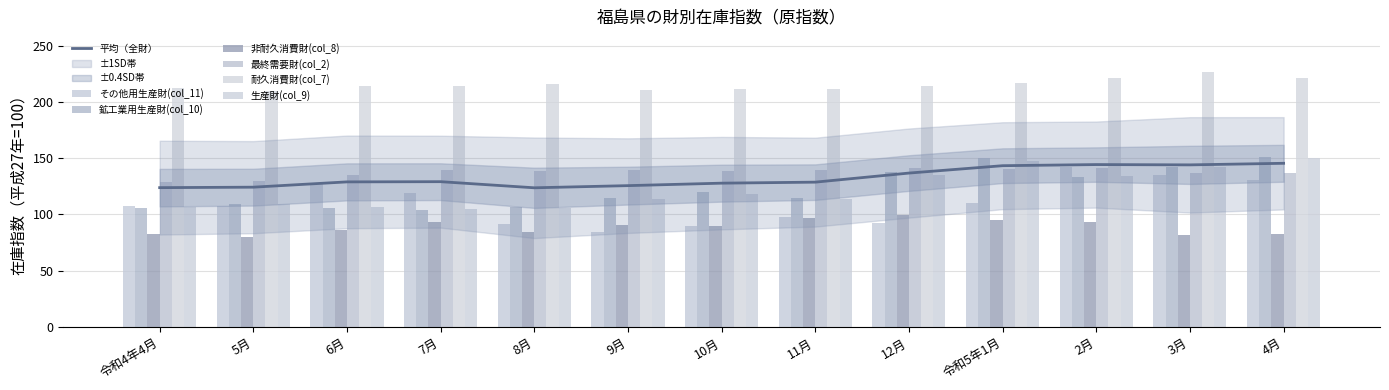

Which category has the highest value in the 最終需要財(col_2) series?

2月